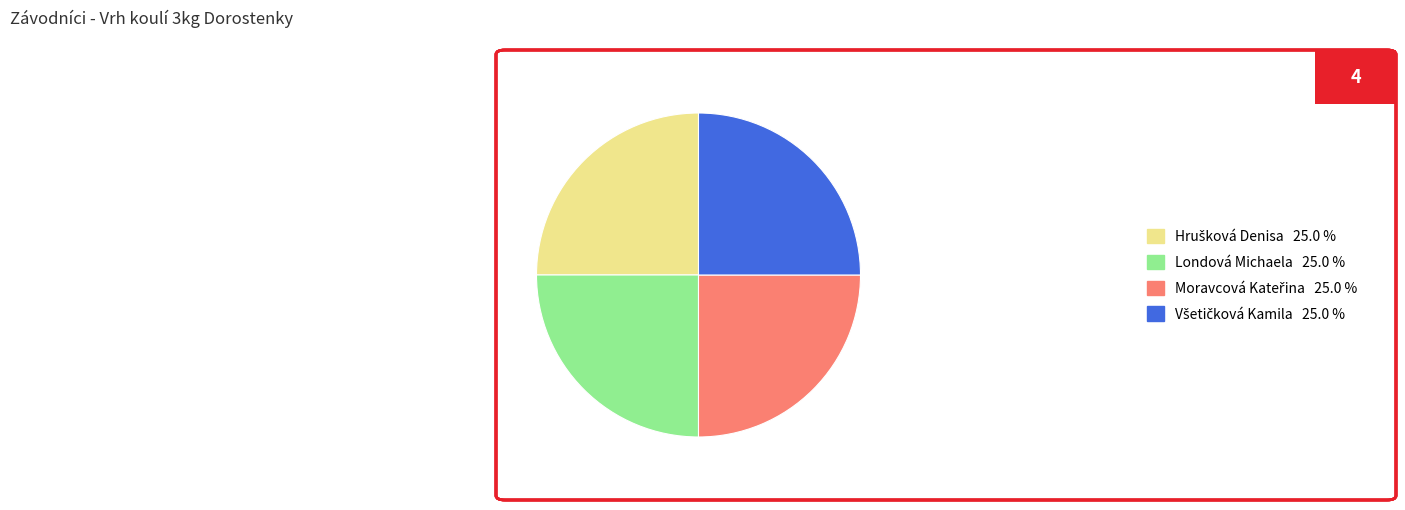

Does any single category account for the majority?

No